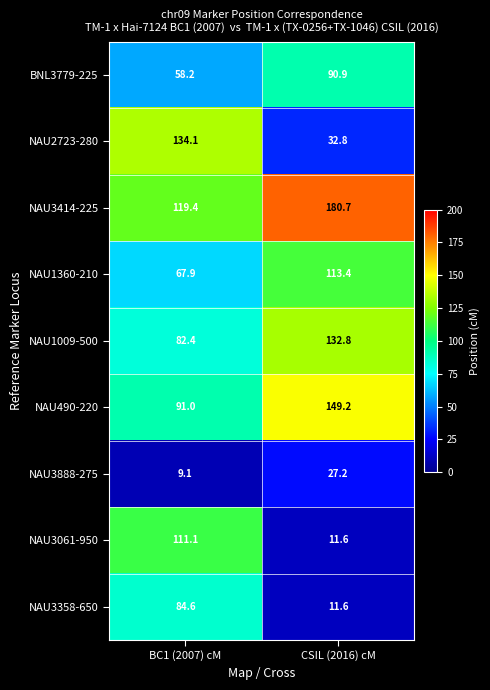

What is the total value across all series at CSIL (2016) cM?

750.2